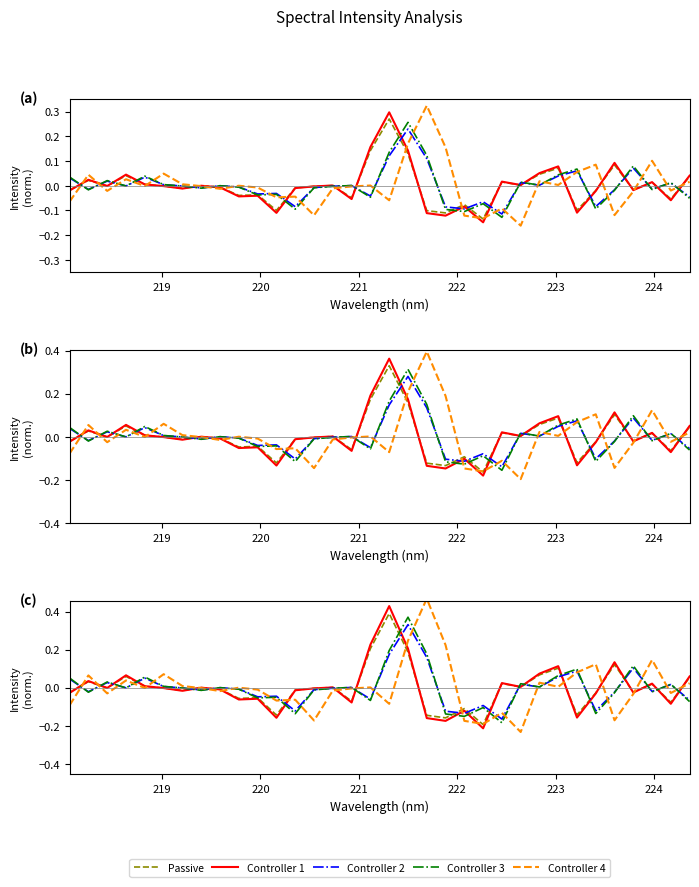

True or false: Controller 4 and Controller 1 cross at least once.

True